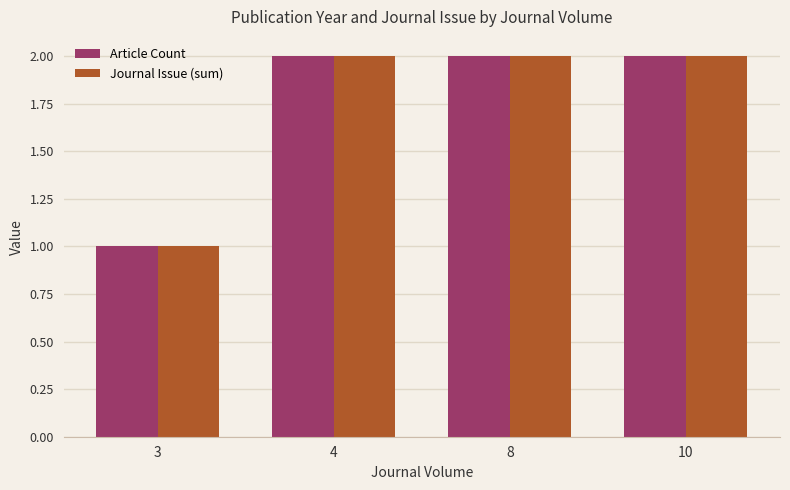

The value of Article Count at 10 is 2. True or false?

True